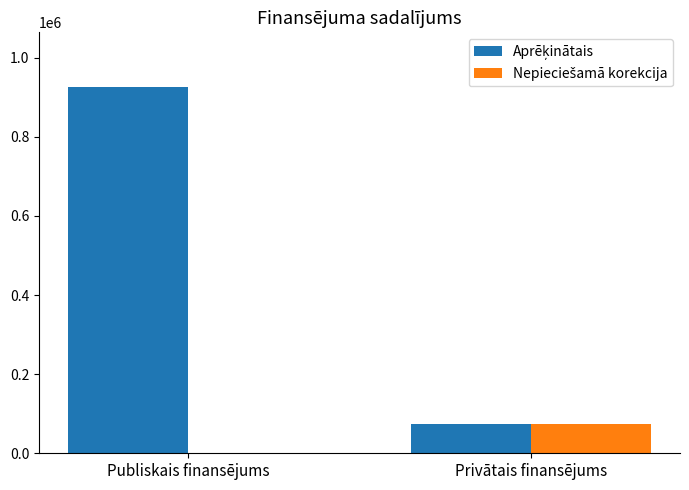

At which category is the sum across all series the highest?

Publiskais finansējums